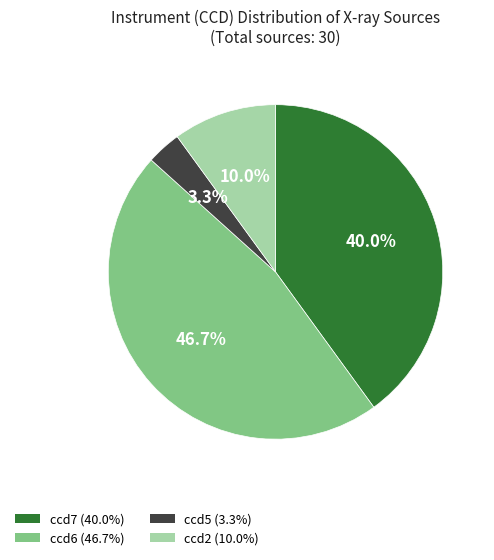

Does any single category account for the majority?

No